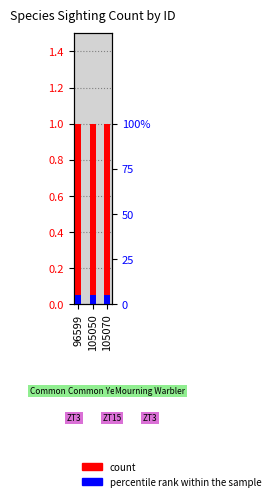

The value of percentile rank within the sample at 105070 is 0.0. True or false?

False